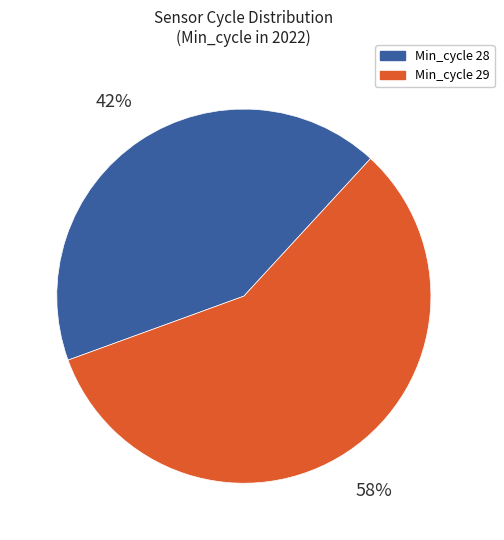

To the nearest percent, what is the average slice percentage?

50%